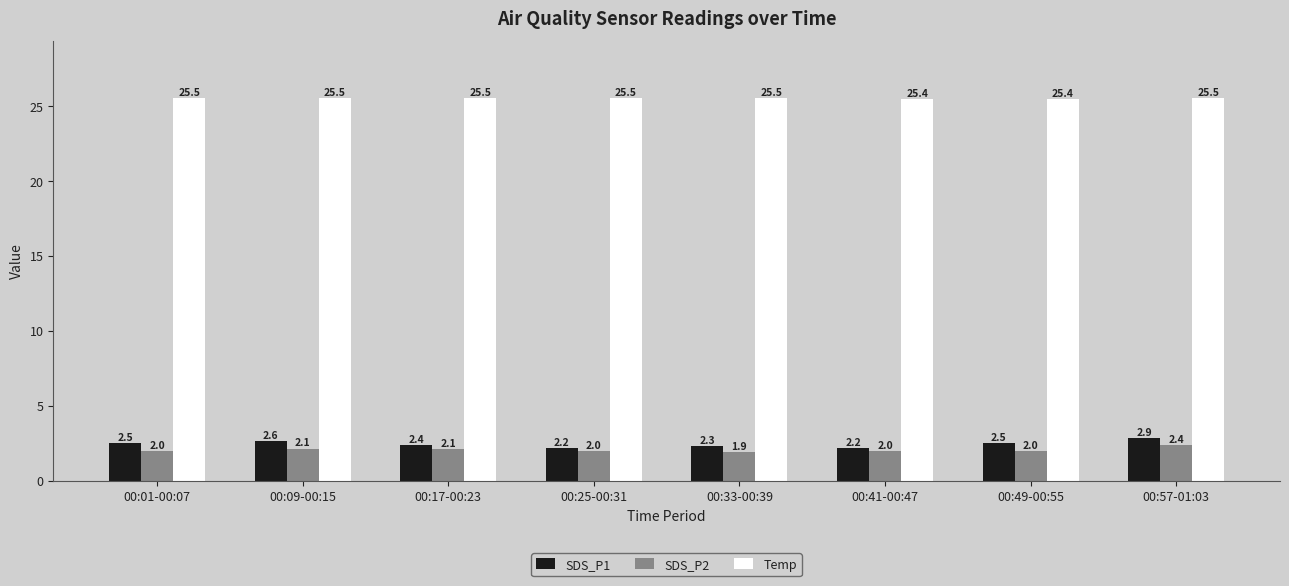

Which series changed the most between 00:25-00:31 and 00:57-01:03?

SDS_P1